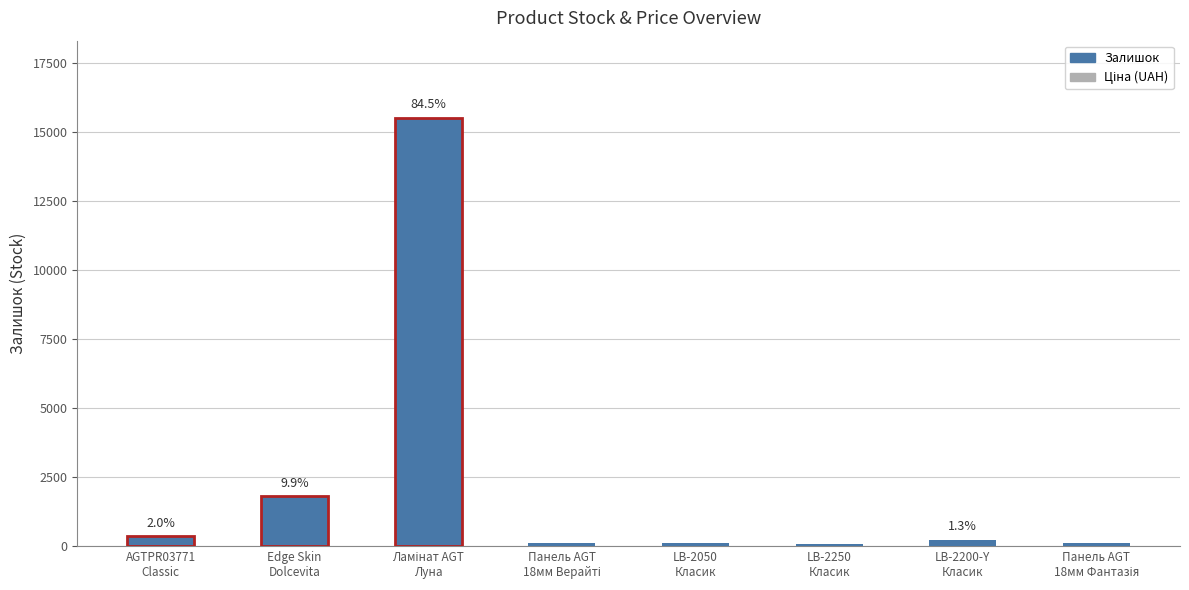

What is the smallest value displayed?

85